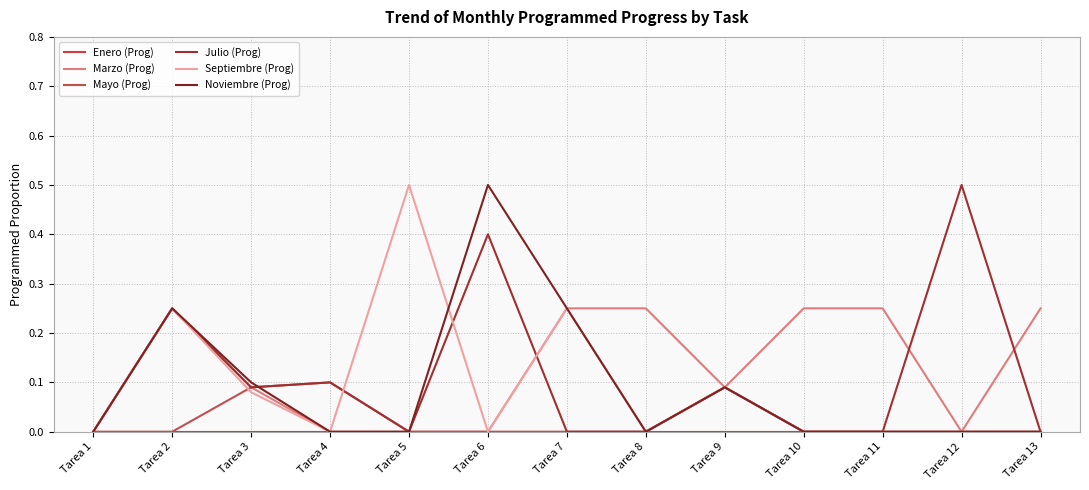

Reading left to right, extract all data points from this chart.

Enero (Prog): 0.0	0.0	0.0	0.0	0.0	0.0	0.0	0.0	0.0	0.0	0.0	0.0	0.0
Marzo (Prog): 0.0	0.2	0.1	0.0	0.0	0.0	0.2	0.2	0.1	0.2	0.2	0.0	0.2
Mayo (Prog): 0.0	0.0	0.1	0.1	0.0	0.0	0.0	0.0	0.1	0.0	0.0	0.0	0.0
Julio (Prog): 0.0	0.2	0.1	0.1	0.0	0.4	0.0	0.0	0.1	0.0	0.0	0.5	0.0
Septiembre (Prog): 0.0	0.2	0.1	0.0	0.5	0.0	0.2	0.0	0.1	0.0	0.0	0.0	0.0
Noviembre (Prog): 0.0	0.2	0.1	0.0	0.0	0.5	0.2	0.0	0.1	0.0	0.0	0.0	0.0